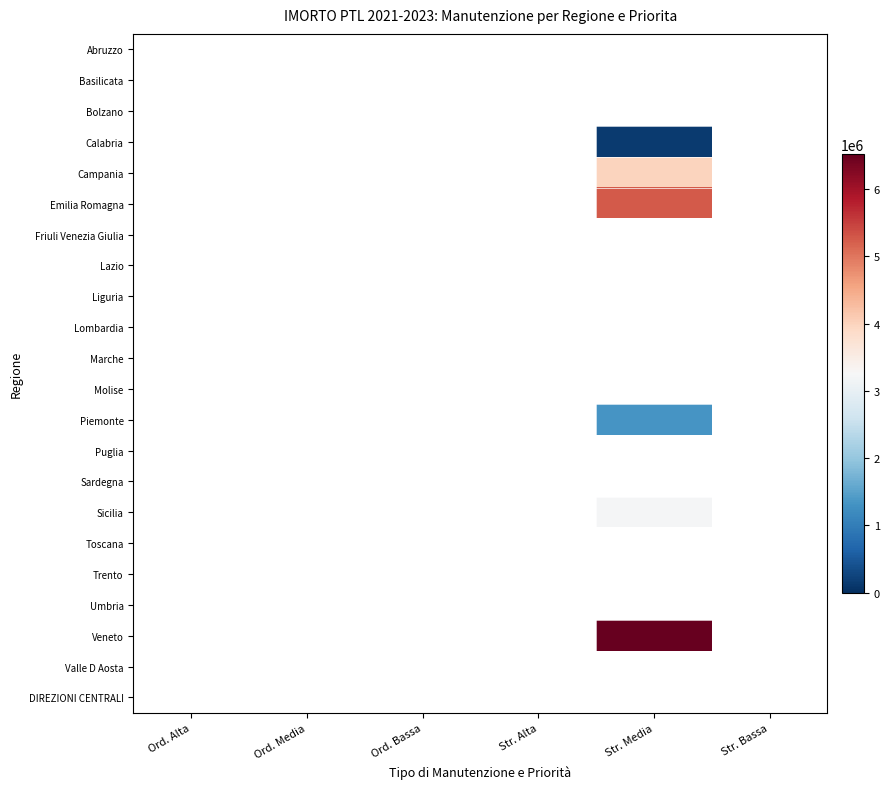

At which category is the sum across all series the highest?

Str. Media